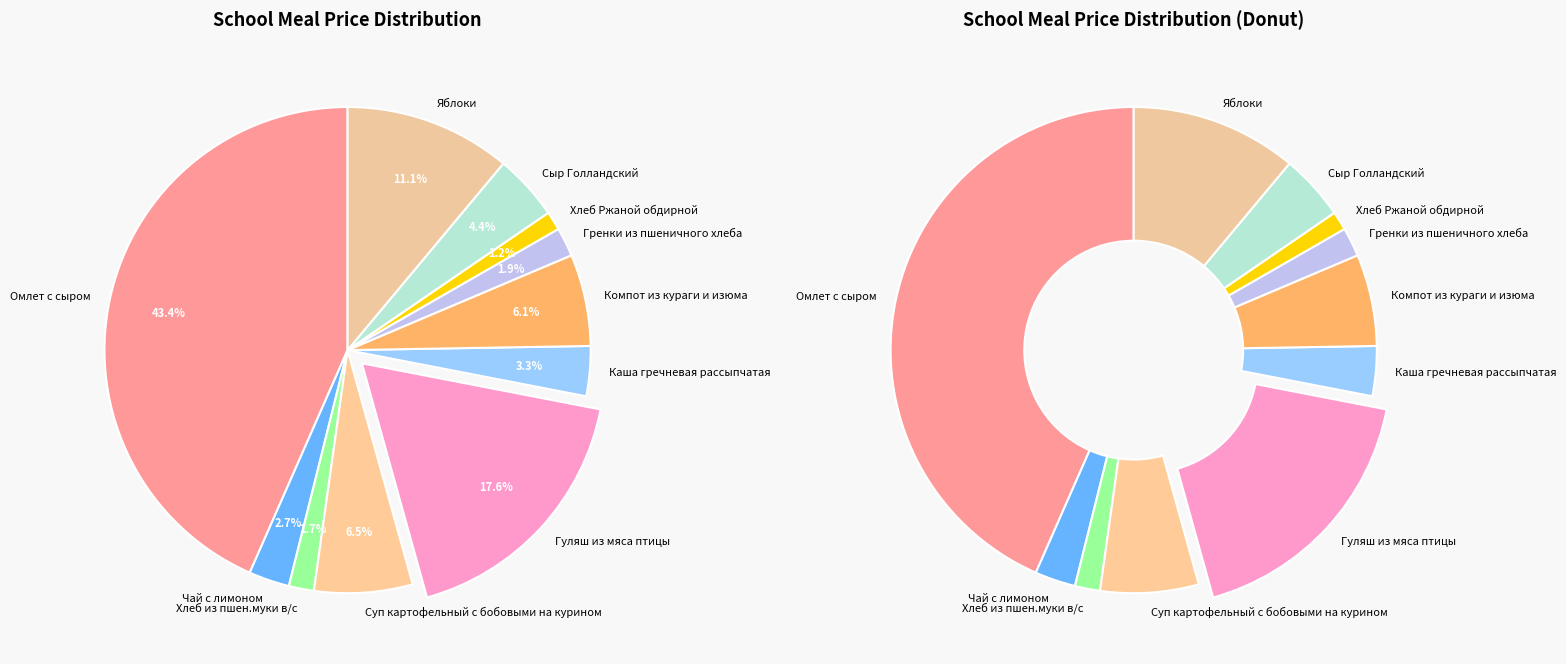

How many slices are in this pie chart?

11